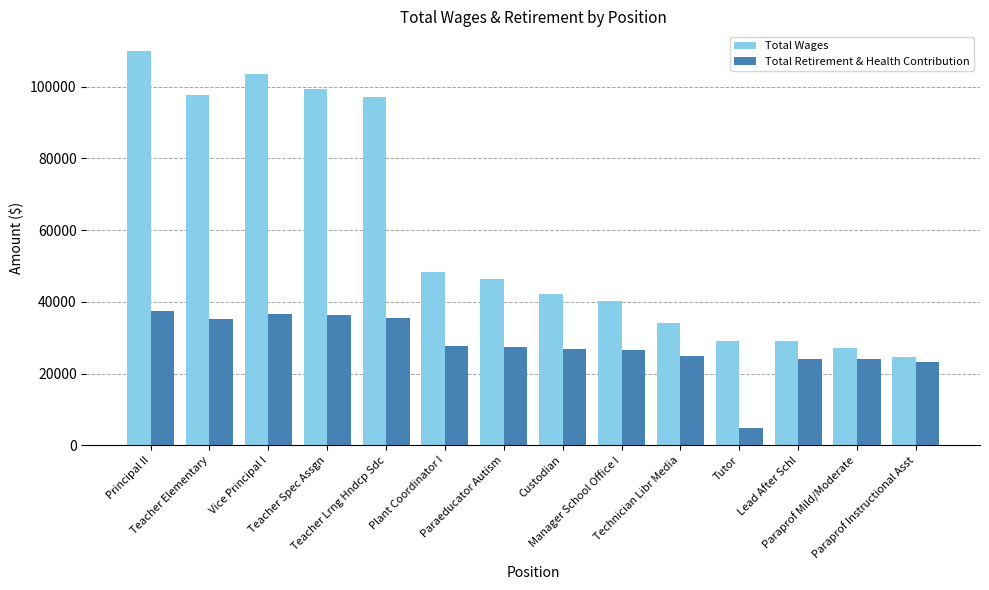

What is the difference between the maximum and second lowest values in the Total Retirement & Health Contribution series?

14382